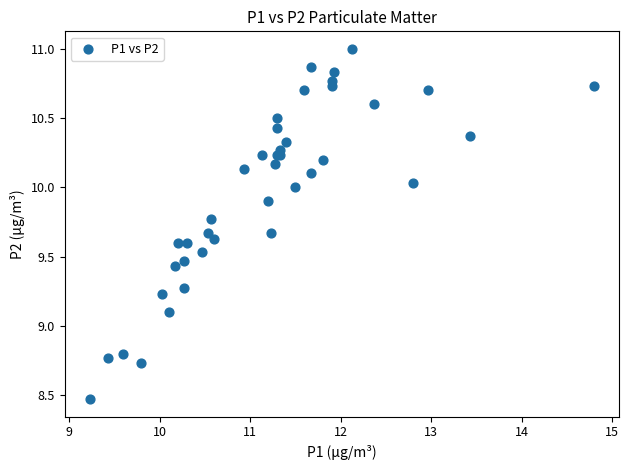

What Y value in the scatter plot is closest to 9?

9.1